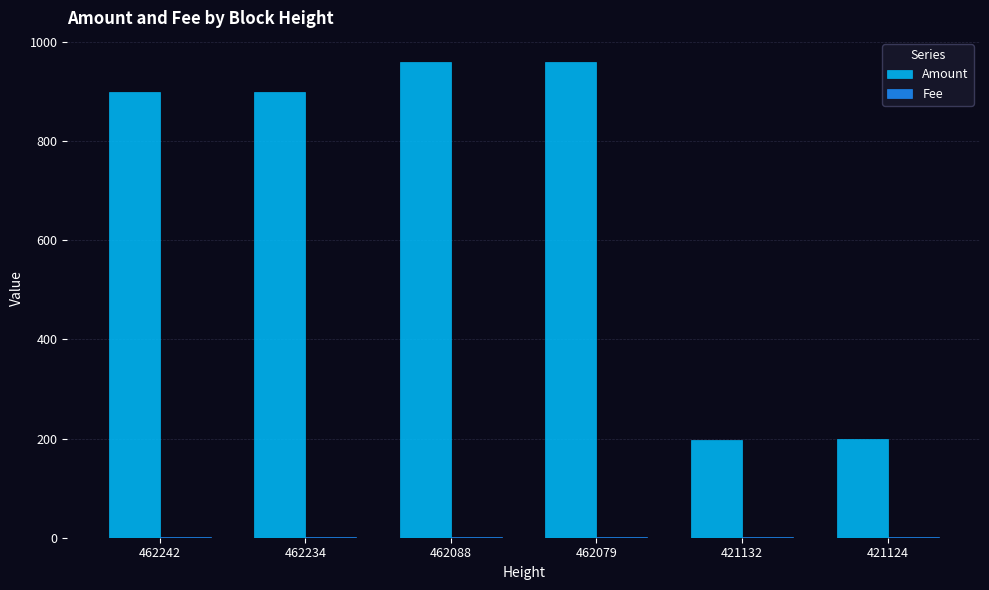

Which series has the largest total across all categories?

Amount